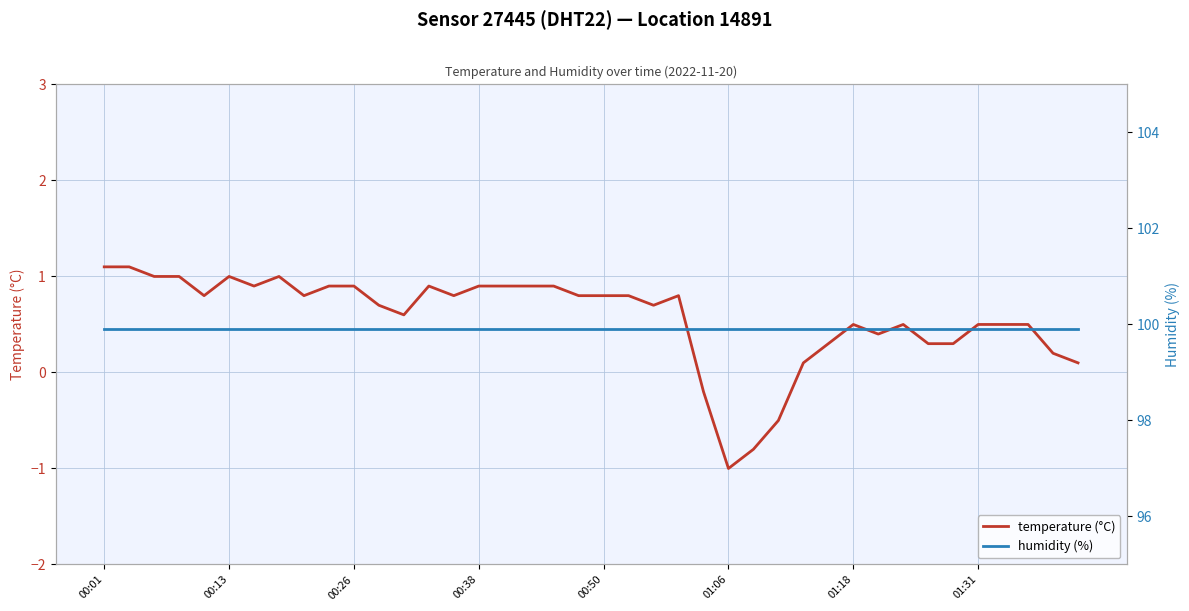

Reading left to right, what are all the values shown in this chart?

temperature (°C): 1.1	1.1	1.0	1.0	0.8	1.0	0.9	1.0	0.8	0.9	0.9	0.7	0.6	0.9	0.8	0.9	0.9	0.9	0.9	0.8	0.8	0.8	0.7	0.8	-0.2	-1.0	-0.8	-0.5	0.1	0.3	0.5	0.4	0.5	0.3	0.3	0.5	0.5	0.5	0.2	0.1
humidity (%): 99.9	99.9	99.9	99.9	99.9	99.9	99.9	99.9	99.9	99.9	99.9	99.9	99.9	99.9	99.9	99.9	99.9	99.9	99.9	99.9	99.9	99.9	99.9	99.9	99.9	99.9	99.9	99.9	99.9	99.9	99.9	99.9	99.9	99.9	99.9	99.9	99.9	99.9	99.9	99.9